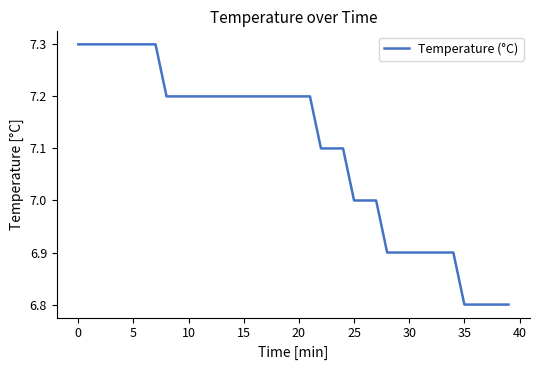

What is the smallest value displayed?

6.8